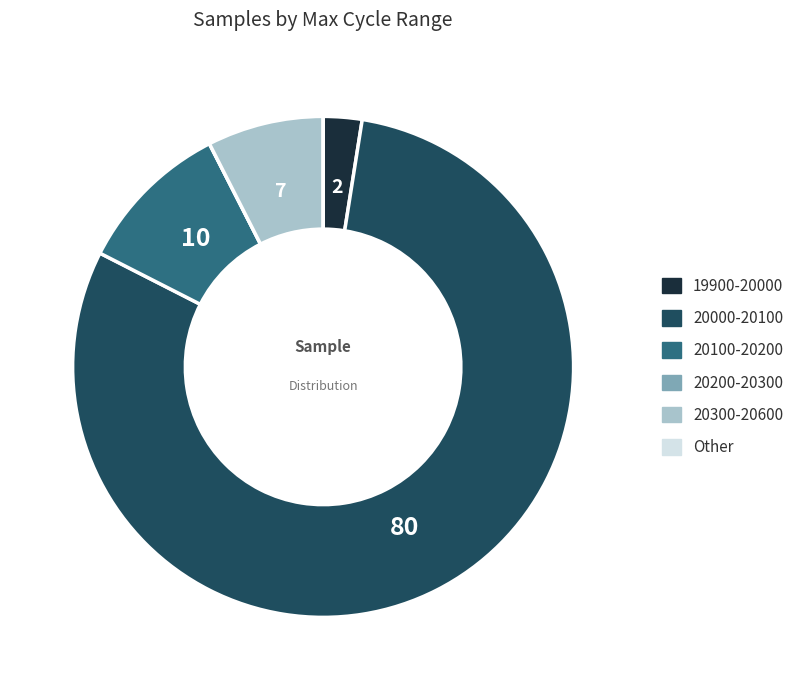

Does any single category account for the majority?

Yes